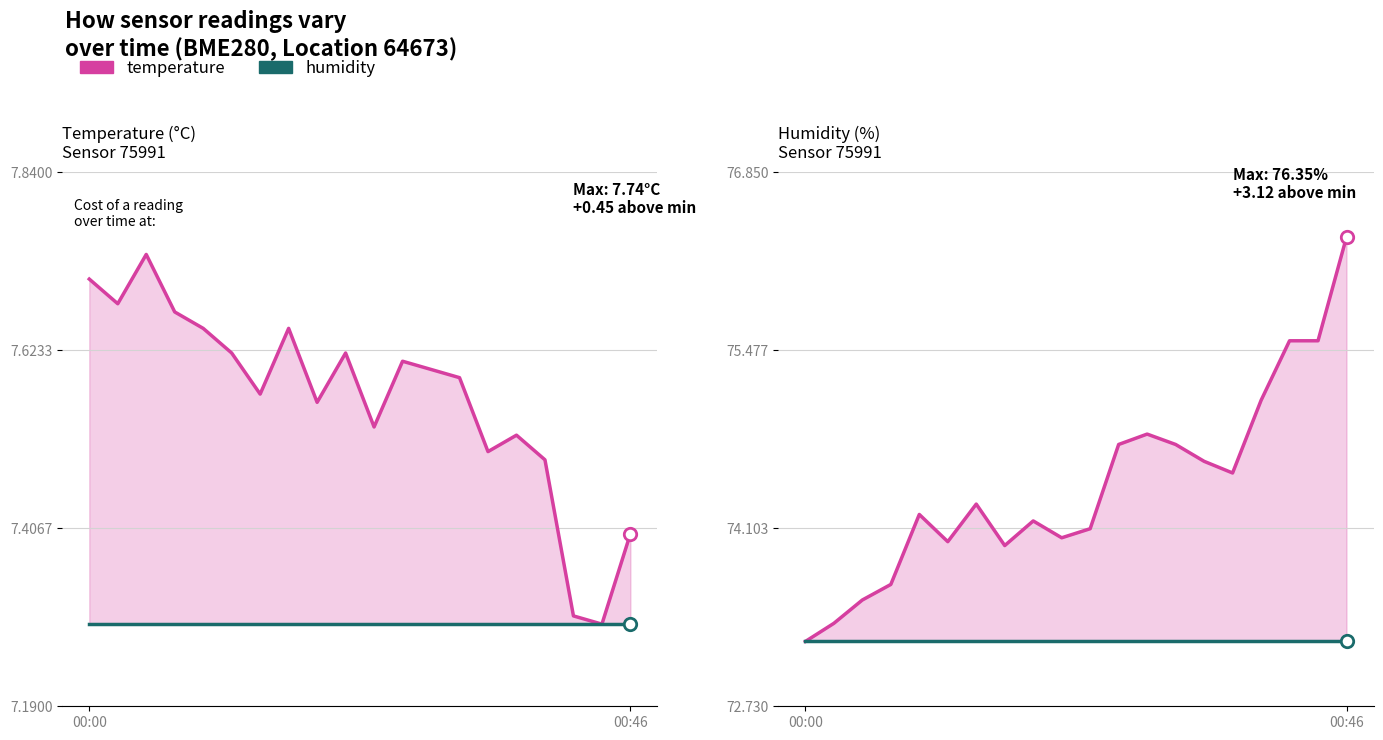

Which series has the largest total across all categories?

humidity